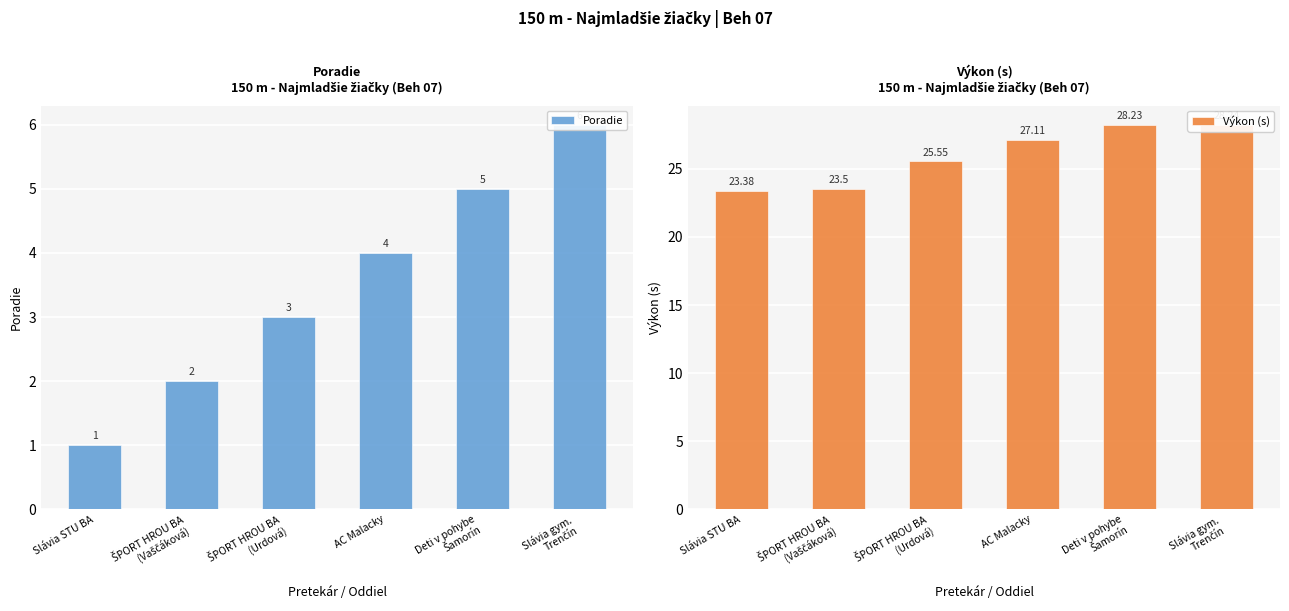

At how many categories does at least one series exceed 6?

6